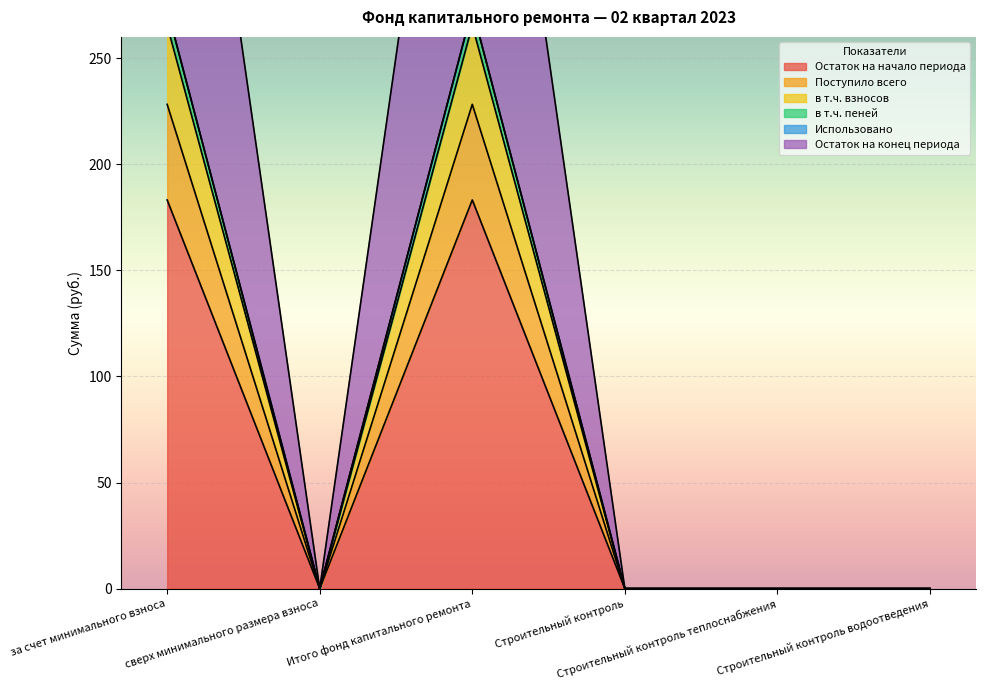

Between Итого фонд капитального ремонта and Строительный контроль водоотведения, which is larger?

Итого фонд капитального ремонта